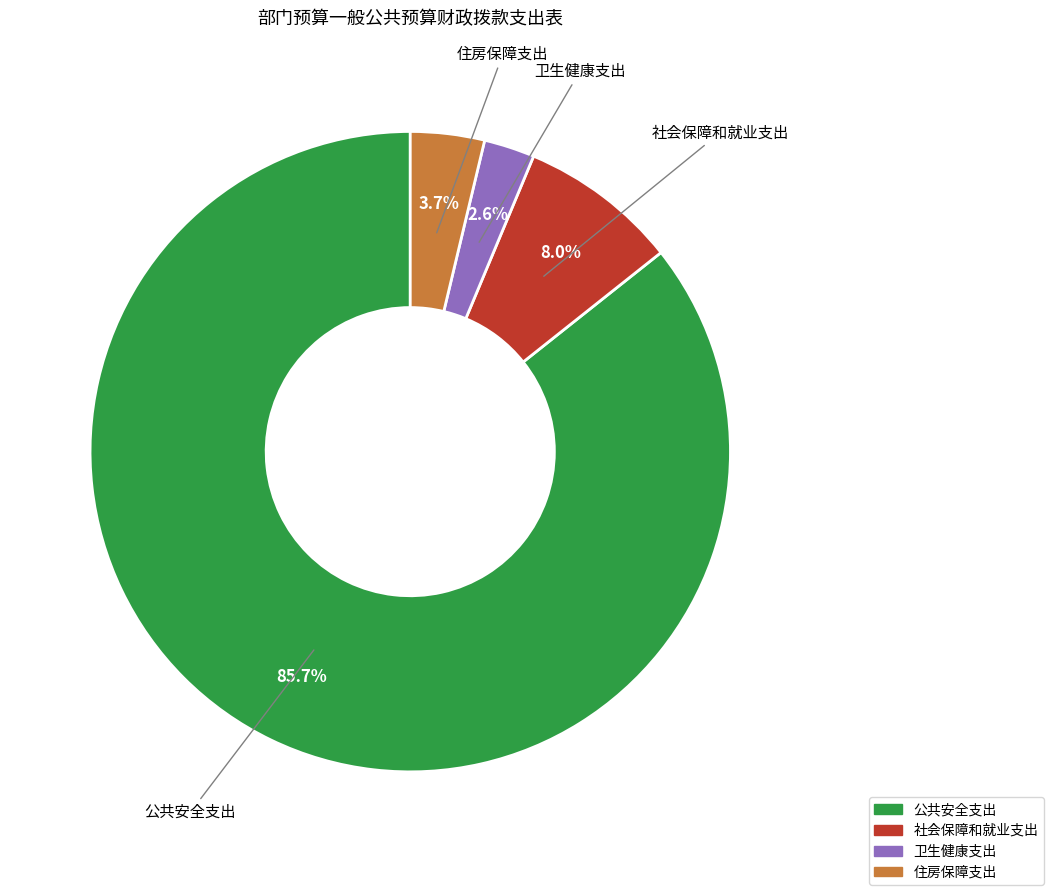

Which has a higher value, 卫生健康支出 or 社会保障和就业支出?

社会保障和就业支出